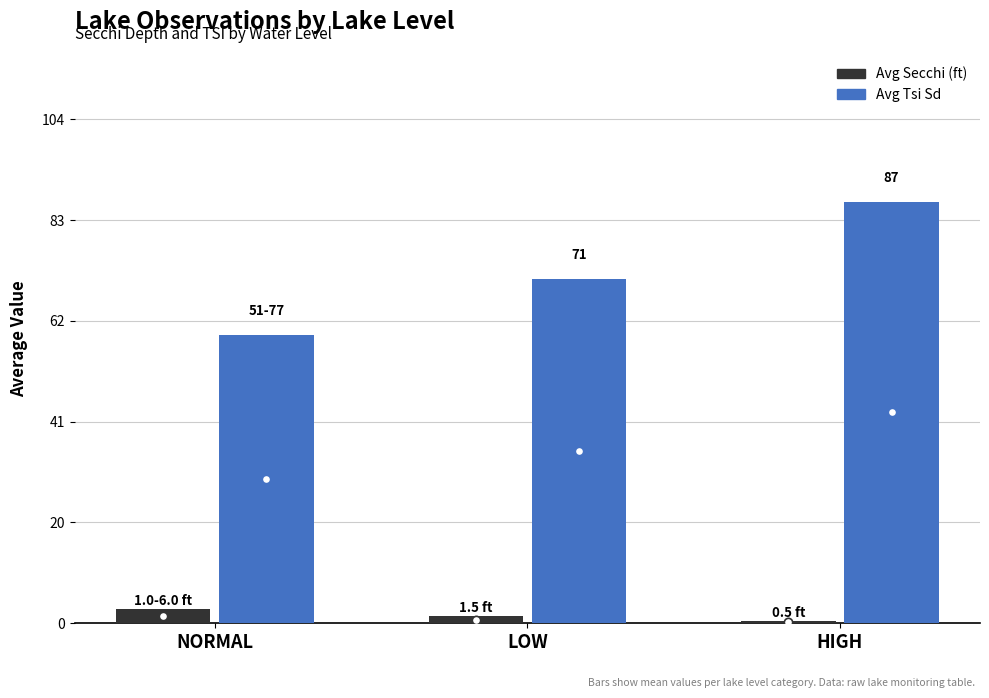

Reading left to right, list all the values displayed in this chart.

Avg Secchi (ft): 3.0	1.5	0.5
Avg Tsi Sd: 59.4	71.0	87.0